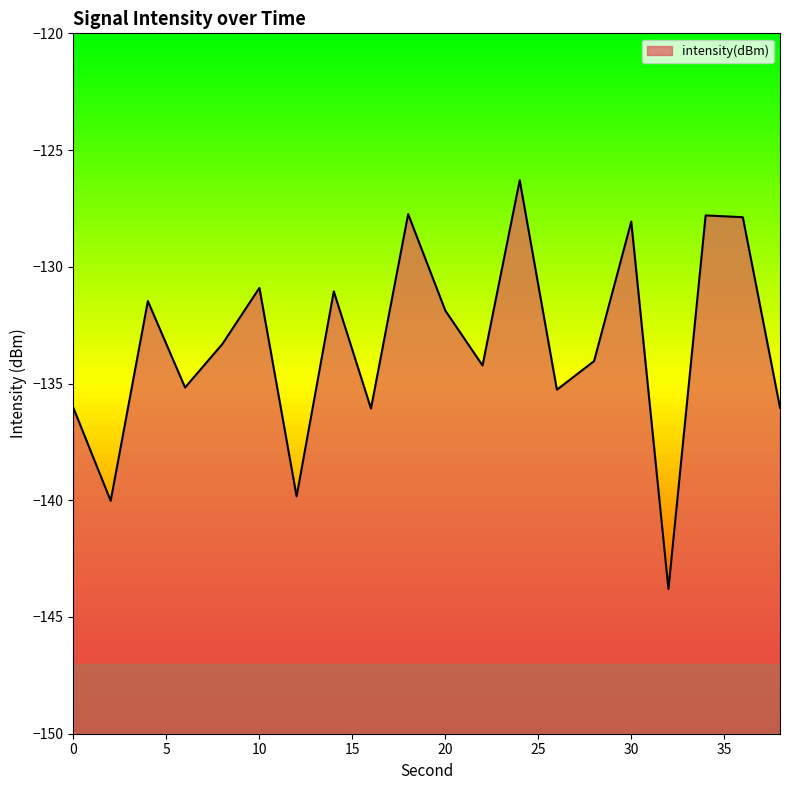

What is the value of the 6th point from the left?

-130.9